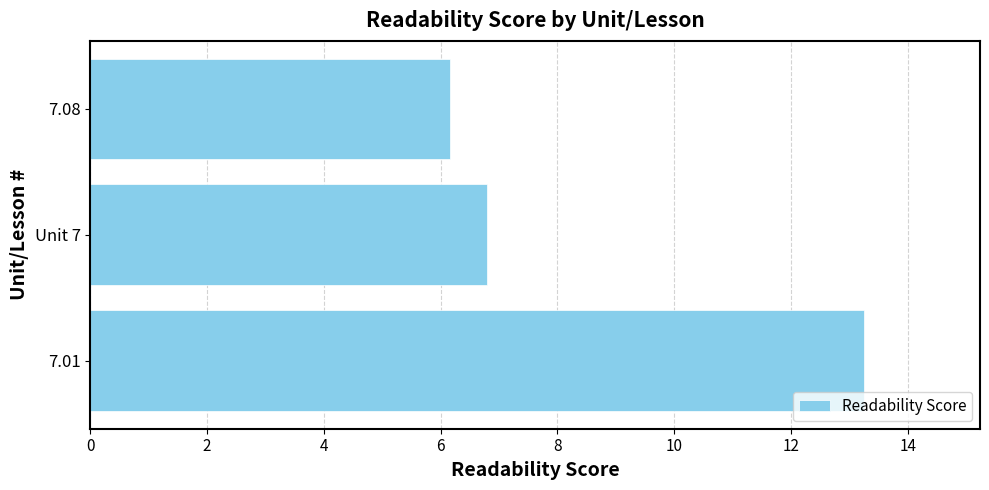

At which label is the value closest to 9?

Unit 7